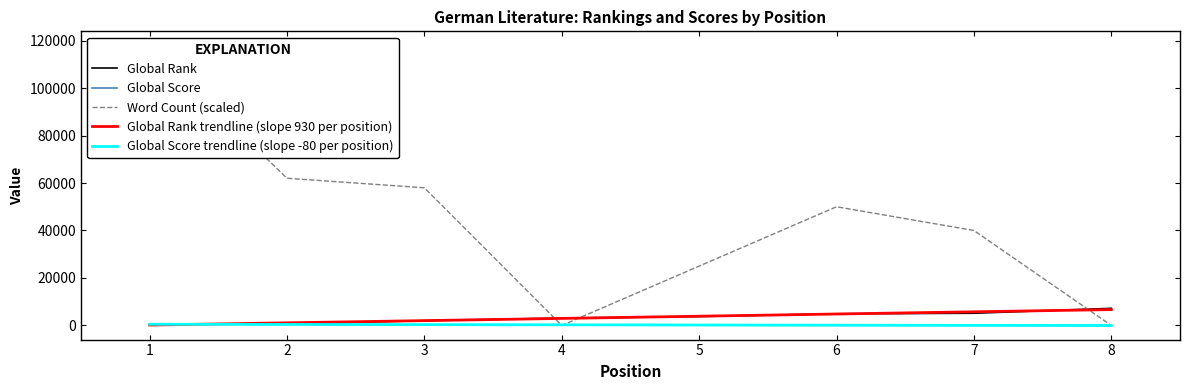

At which label is Word Count closest to 59000?

3